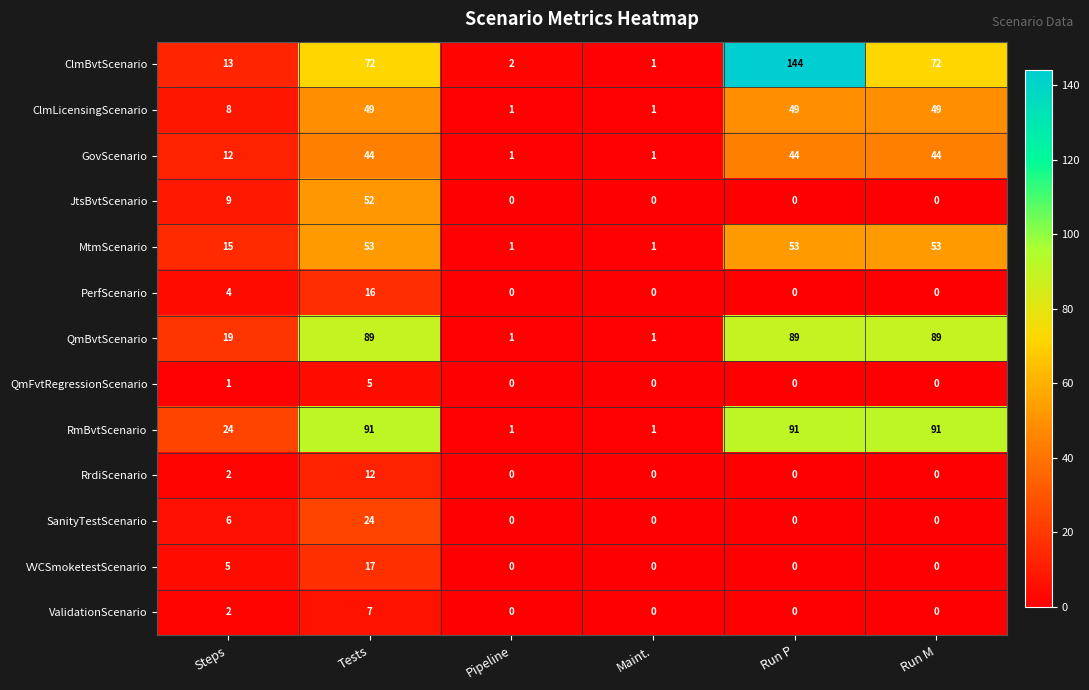

The QmFvtRegressionScenario series shows 0 at Maint.. True or false?

True